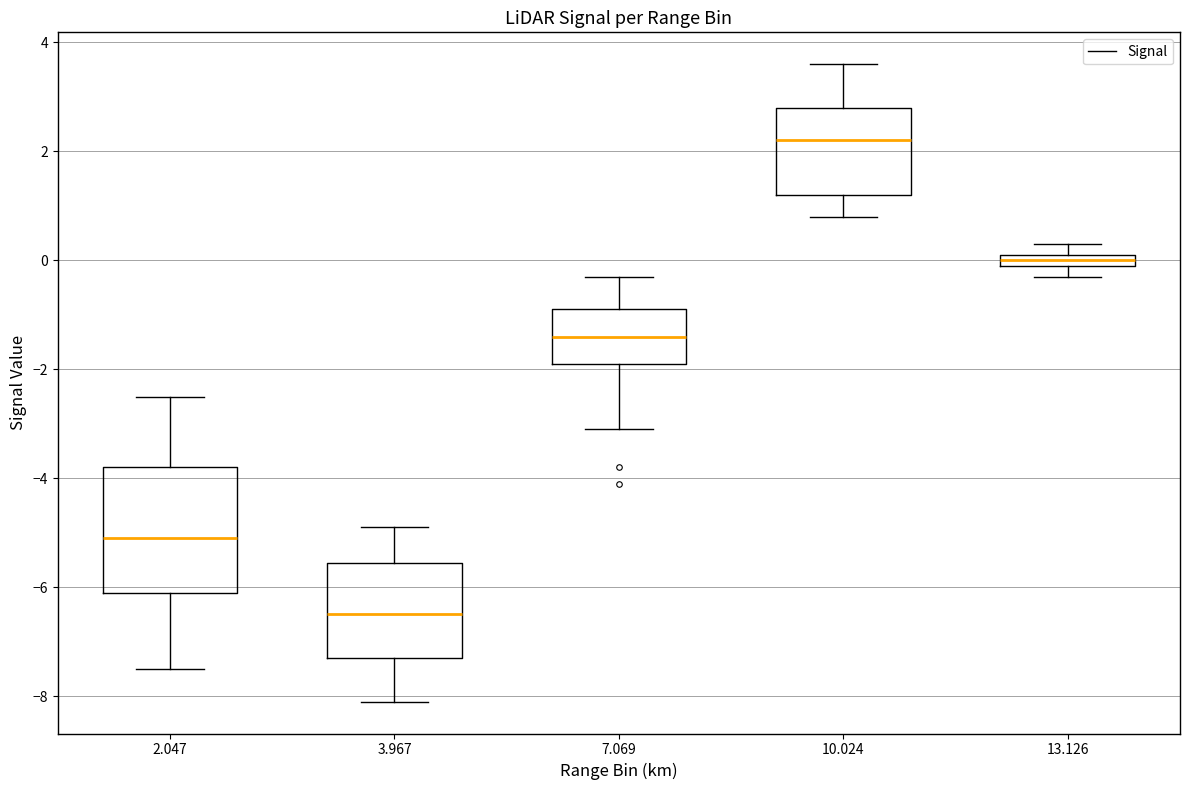

Where does the median line of the box at x = 10.024 sit on the y-axis? The values are not printed on the chart, so give them approximately, as read against the axis.

2.2